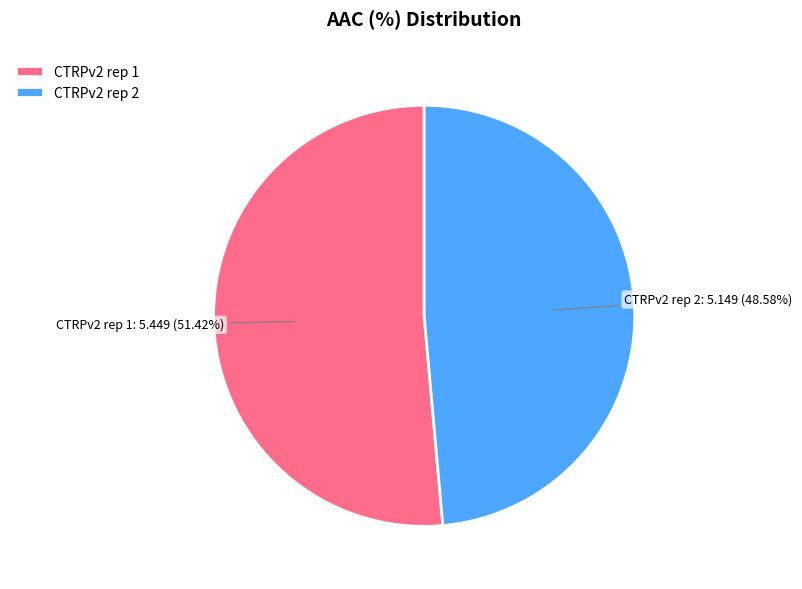

The CTRPv2 rep 1 slice represents 40% of the pie. True or false?

False